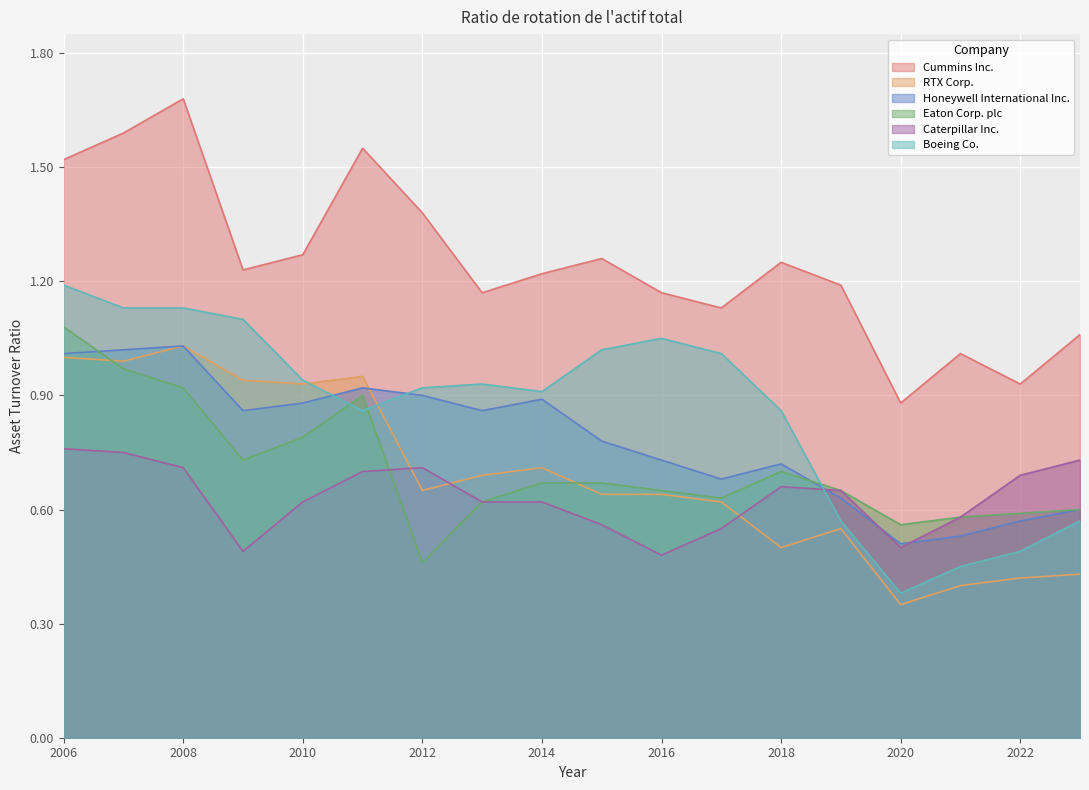

At which label does Cummins Inc. reach its minimum?

2020